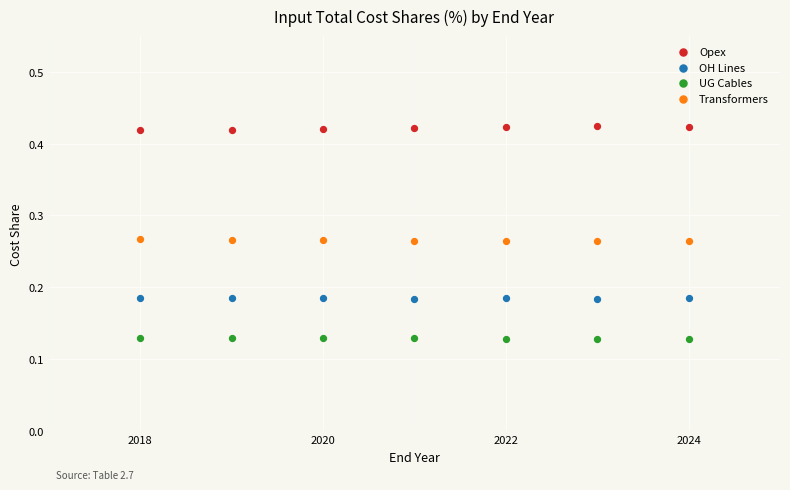

What is the X range (max minus min) for the scatter plot?

6.0